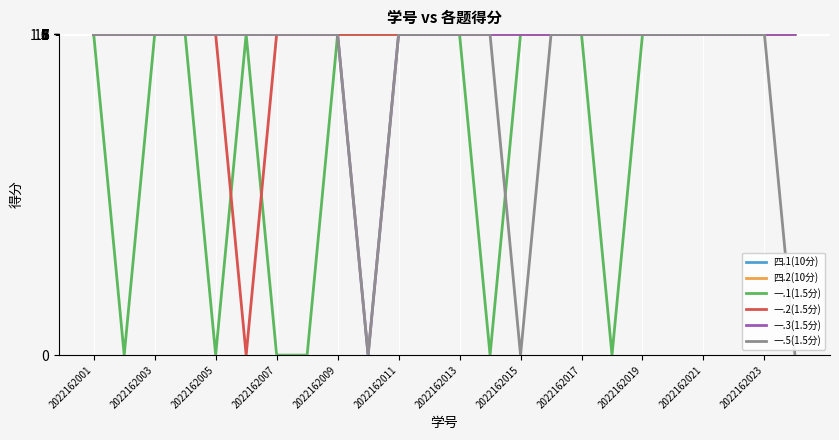

Where does the 一.1(1.5分) series first go above 1?

2022162001